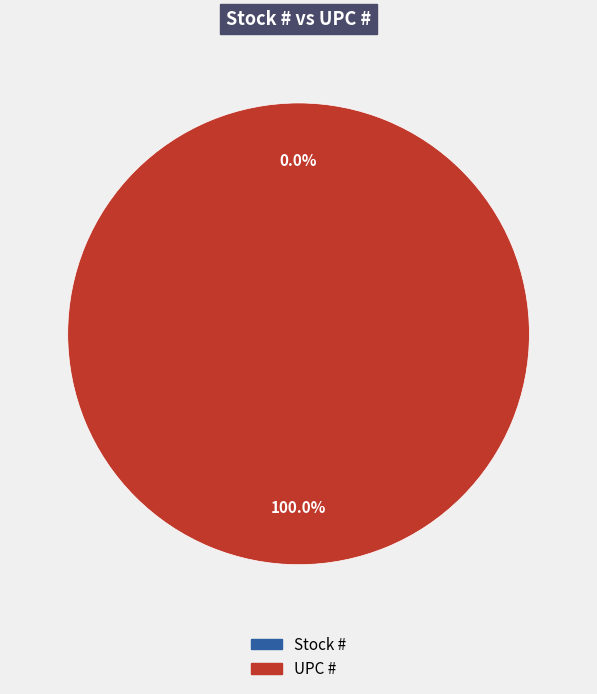

What percentage do Stock # and UPC # together represent?

100.0%